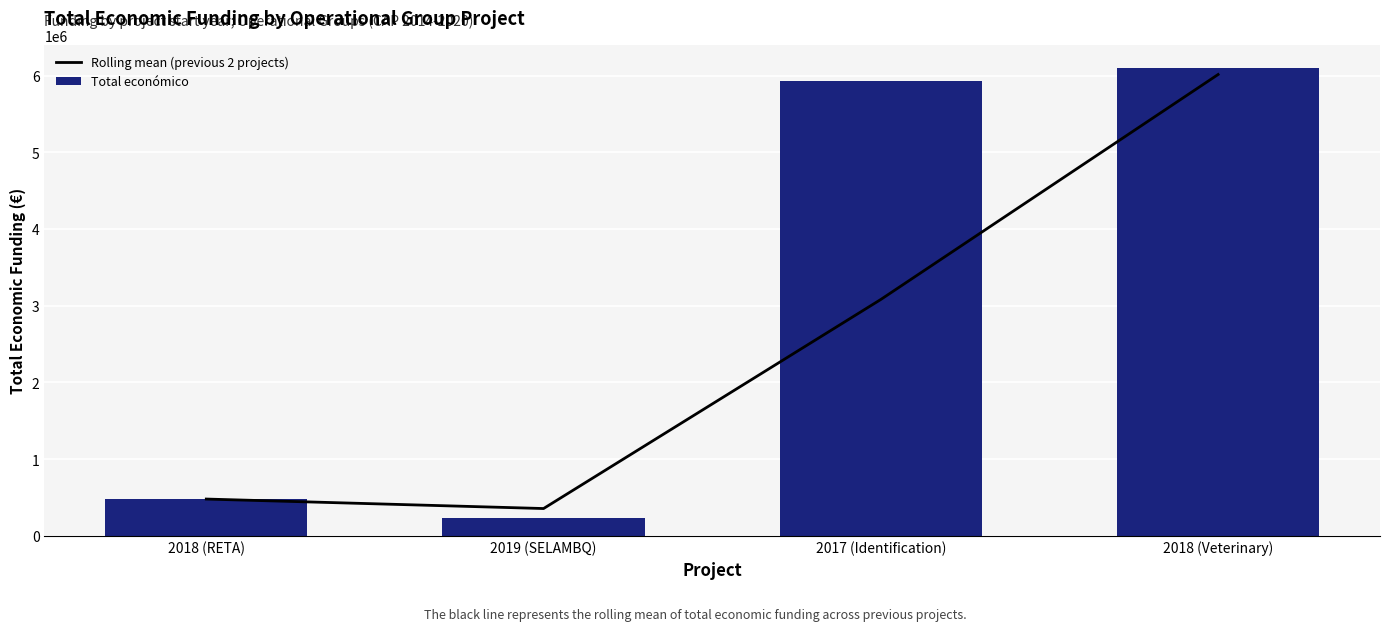

Reading left to right, what are all the values shown in this chart?

Rolling mean (previous 2 projects): 479500.0	355844.5	3081345.5	6013836.5
Total económico: 479500.0	232189.0	5930502.0	6097171.0